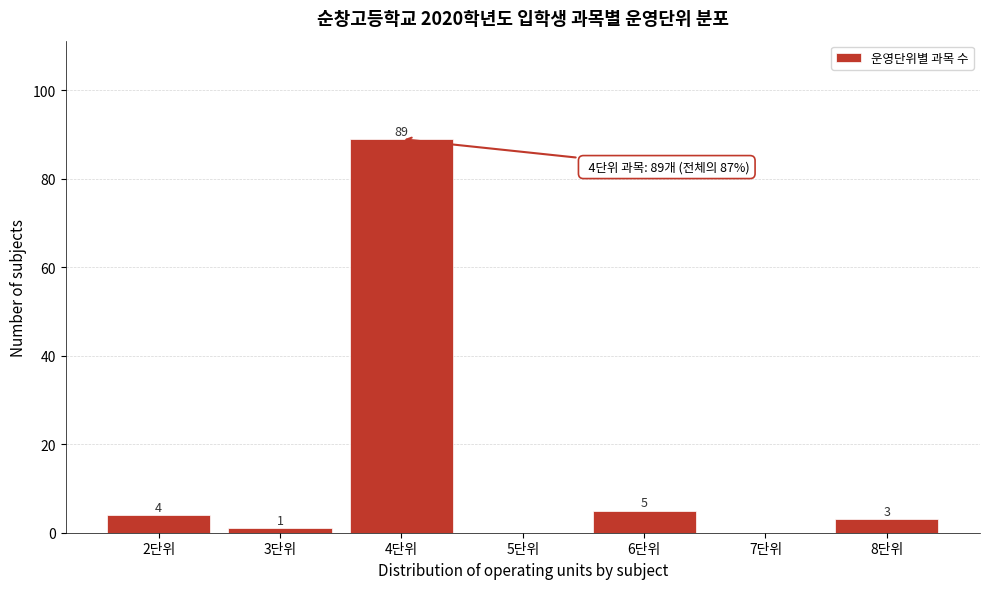

Reading left to right, extract all data points from this chart.

2단위=4	3단위=1	4단위=89	5단위=0	6단위=5	7단위=0	8단위=3